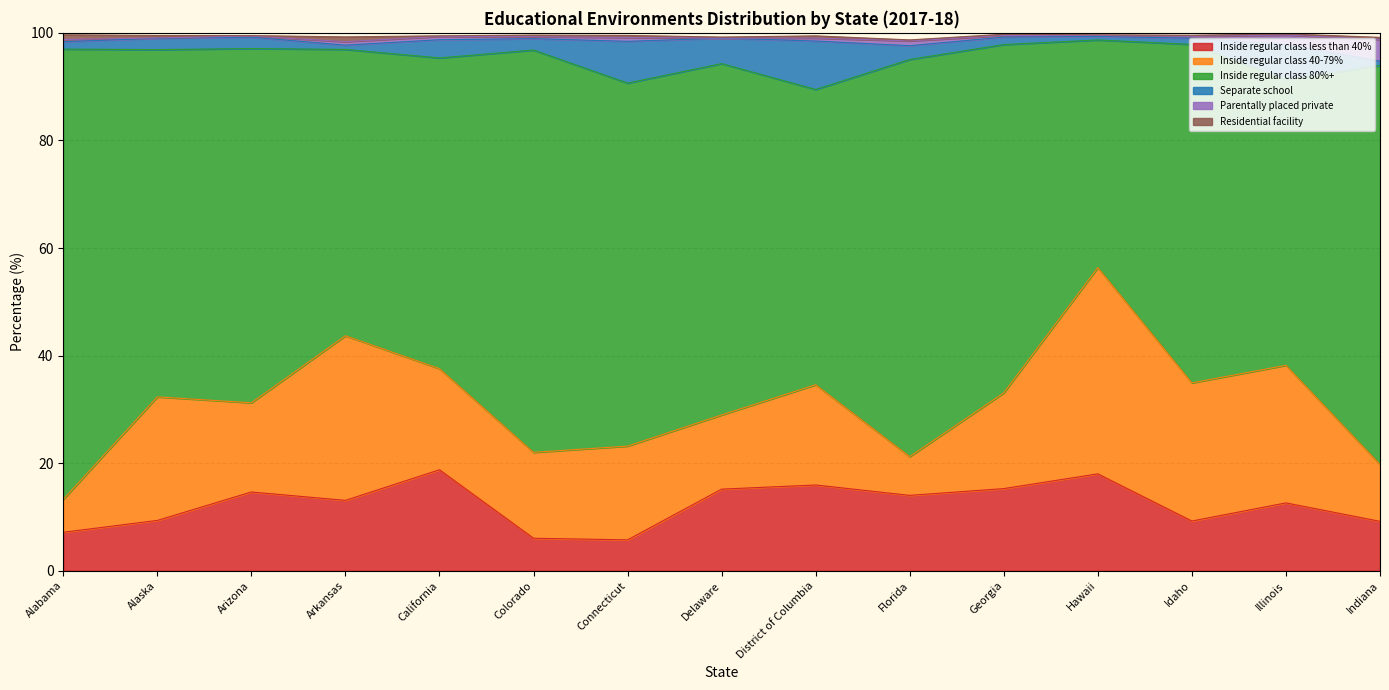

Reading left to right, list all the values displayed in this chart.

Inside regular class less than 40%: Alabama=7.2	Alaska=9.3	Arizona=14.6	Arkansas=13.1	California=18.8	Colorado=6.0	Connecticut=5.7	Delaware=15.2	District of Columbia=15.9	Florida=14.0	Georgia=15.3	Hawaii=18.0	Idaho=9.2	Illinois=12.6	Indiana=9.2
Inside regular class 40-79%: Alabama=6.1	Alaska=23.0	Arizona=16.6	Arkansas=30.6	California=18.8	Colorado=16.0	Connecticut=17.4	Delaware=13.8	District of Columbia=18.6	Florida=7.2	Georgia=17.8	Hawaii=38.4	Idaho=25.7	Illinois=25.6	Indiana=10.6
Inside regular class 80%+: Alabama=83.7	Alaska=64.6	Arizona=65.9	Arkansas=53.2	California=57.8	Colorado=74.8	Connecticut=67.5	Delaware=65.3	District of Columbia=54.9	Florida=73.8	Georgia=64.8	Hawaii=42.3	Idaho=62.9	Illinois=53.1	Indiana=74.2
Separate school: Alabama=1.4	Alaska=2.1	Arizona=2.1	Arkansas=0.8	California=3.4	Colorado=2.1	Connecticut=7.8	Delaware=4.7	District of Columbia=9.0	Florida=2.6	Georgia=1.4	Hawaii=0.7	Idaho=1.2	Illinois=6.5	Indiana=0.8
Parentally placed private: Alabama=0.4	Alaska=0.1	Arizona=0.2	Arkansas=0.6	California=0.6	Colorado=0.4	Connecticut=0.7	Delaware=0.0	District of Columbia=0.5	Florida=0.9	Georgia=0.3	Hawaii=0.2	Idaho=0.3	Illinois=1.8	Indiana=4.0
Residential facility: Alabama=0.9	Alaska=0.5	Arizona=0.1	Arkansas=0.9	California=0.1	Colorado=0.3	Connecticut=0.4	Delaware=0.2	District of Columbia=0.4	Florida=0.2	Georgia=0.2	Hawaii=0.1	Idaho=0.2	Illinois=0.2	Indiana=0.4